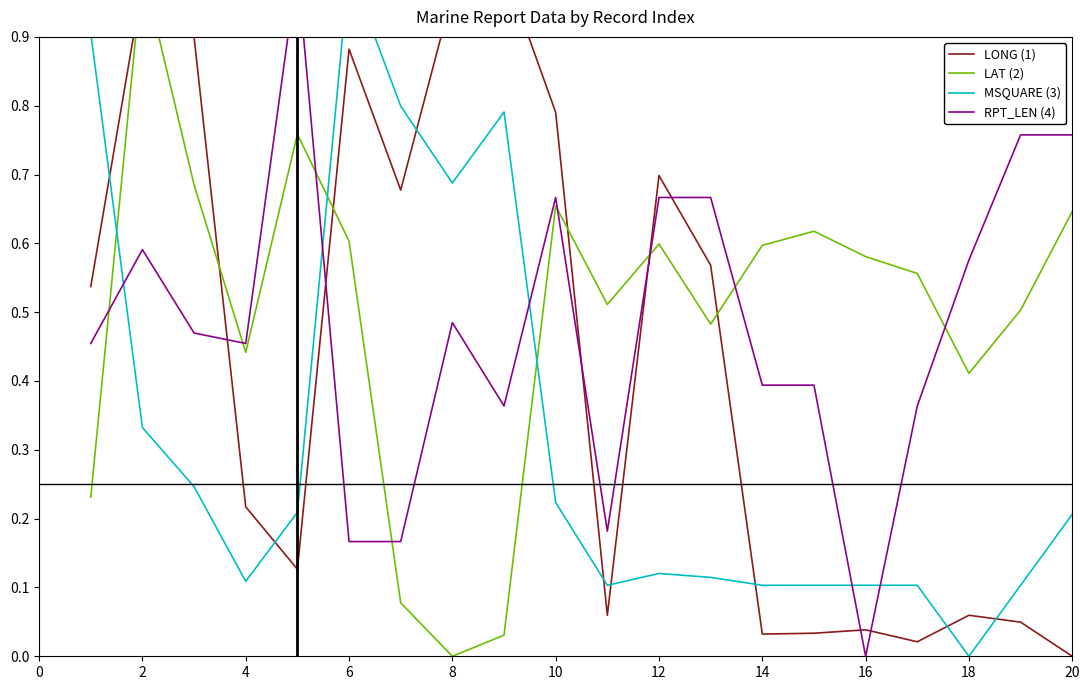

Which series has the widest spread of values?

LONG (1)